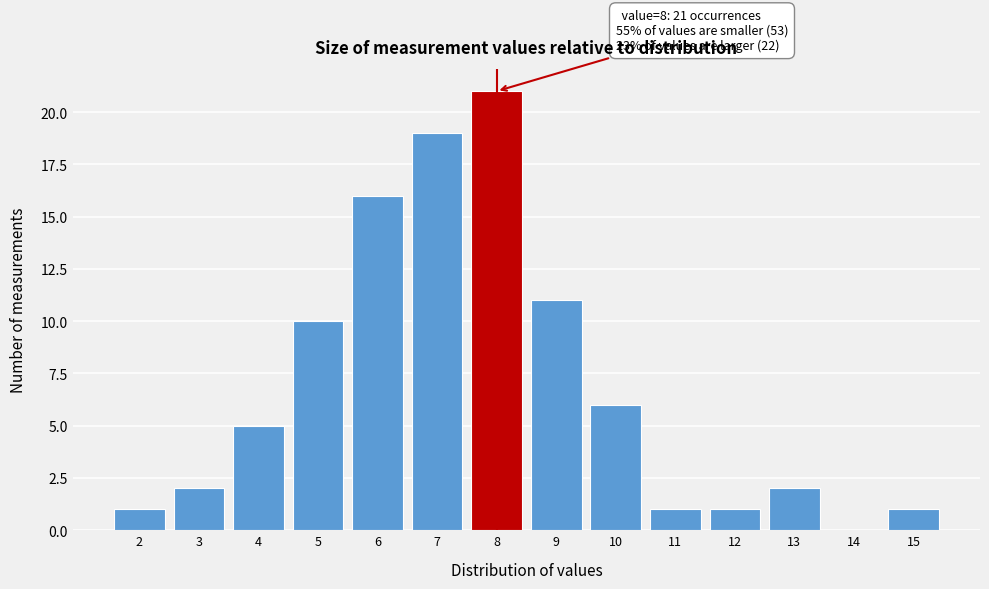

Over which range of the x-axis is the bar tallest?

7.5 to 8.5